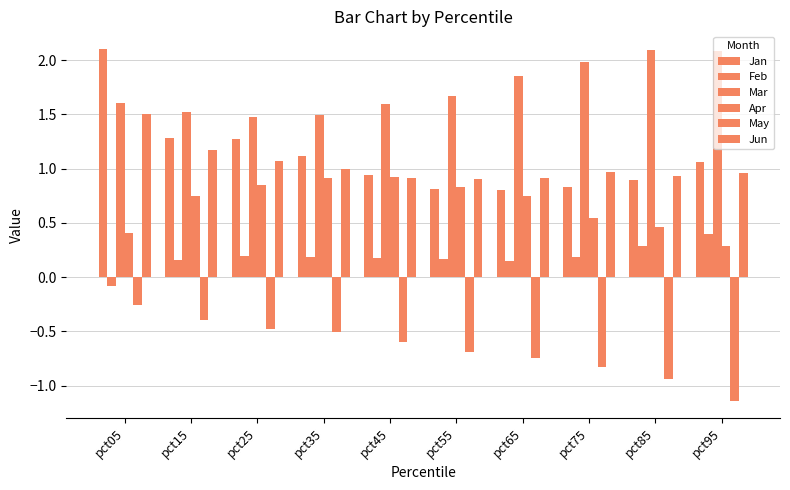

Between pct15 and pct75, which series saw the biggest shift?

Mar